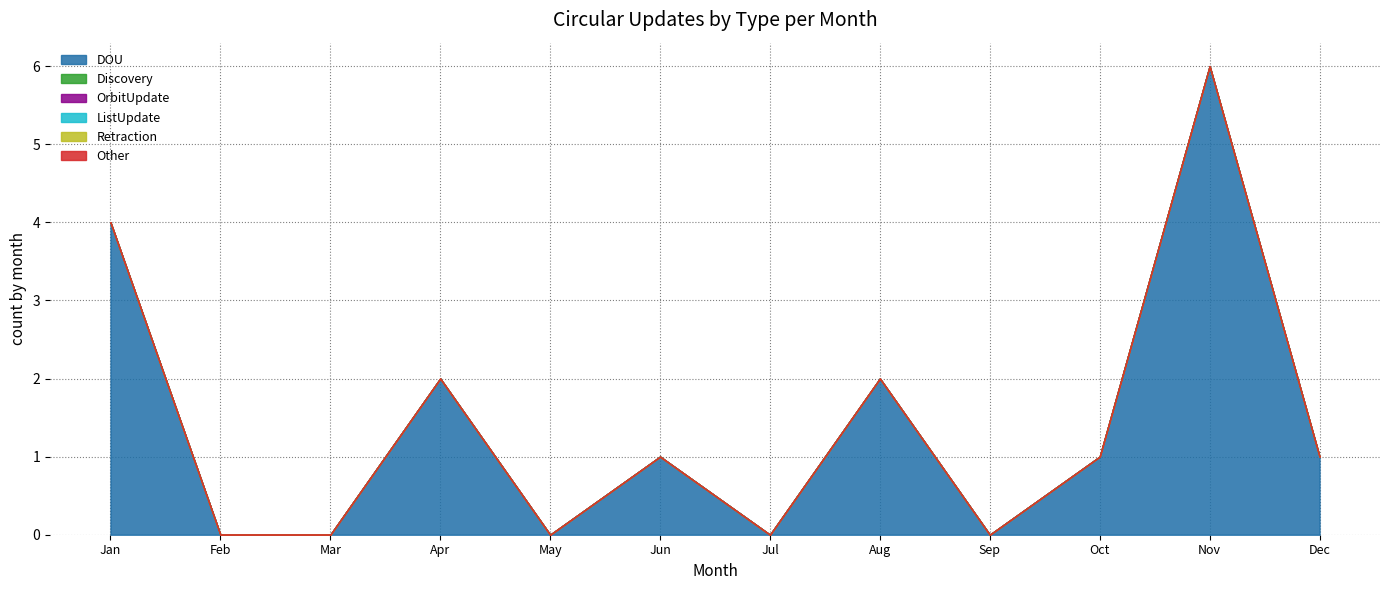

Reading left to right, transcribe all the data shown in this chart.

DOU: 4	0	0	2	0	1	0	2	0	1	6	1
Discovery: 0	0	0	0	0	0	0	0	0	0	0	0
OrbitUpdate: 0	0	0	0	0	0	0	0	0	0	0	0
ListUpdate: 0	0	0	0	0	0	0	0	0	0	0	0
Retraction: 0	0	0	0	0	0	0	0	0	0	0	0
Other: 0	0	0	0	0	0	0	0	0	0	0	0